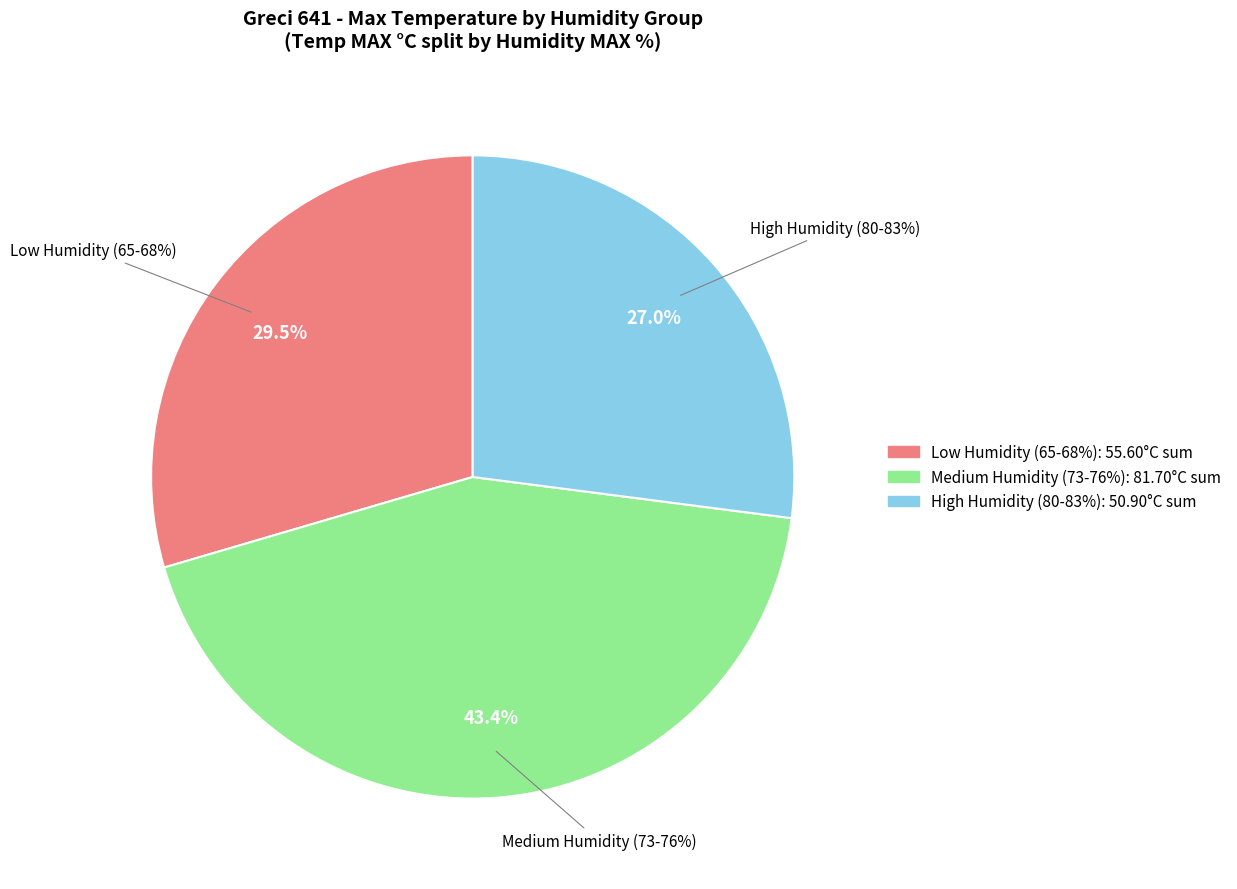

True or false: 2020-09-15 accounts for 5% of the total.

False